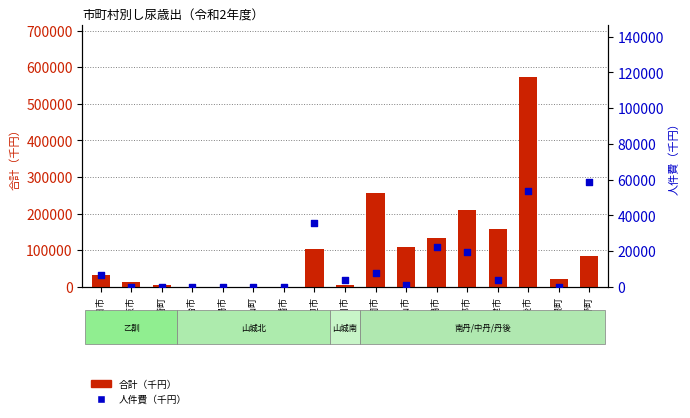

Which series reaches the minimum Y coordinate?

合計（千円）